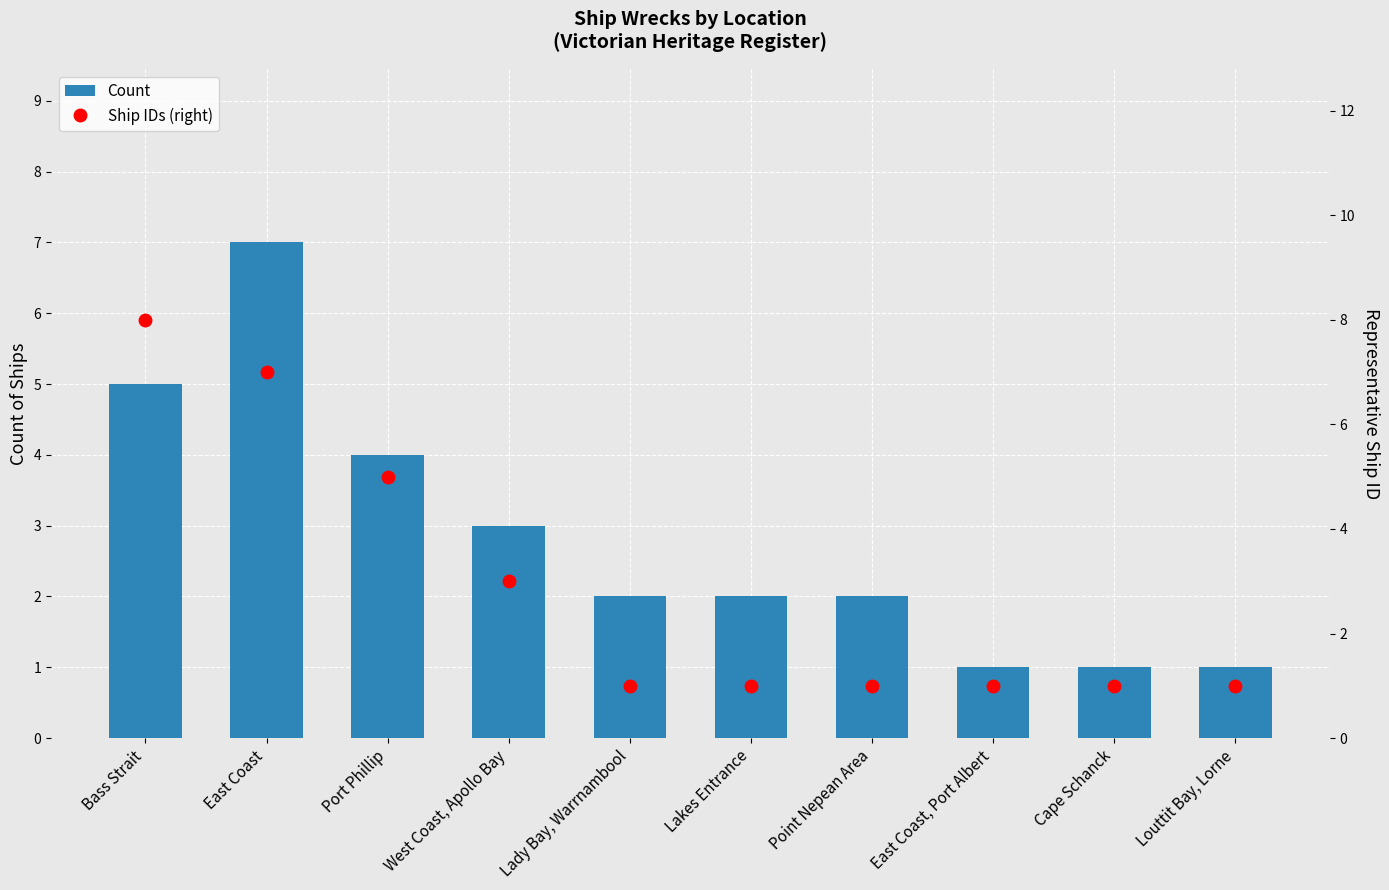

What is the average value of the Count series?

3